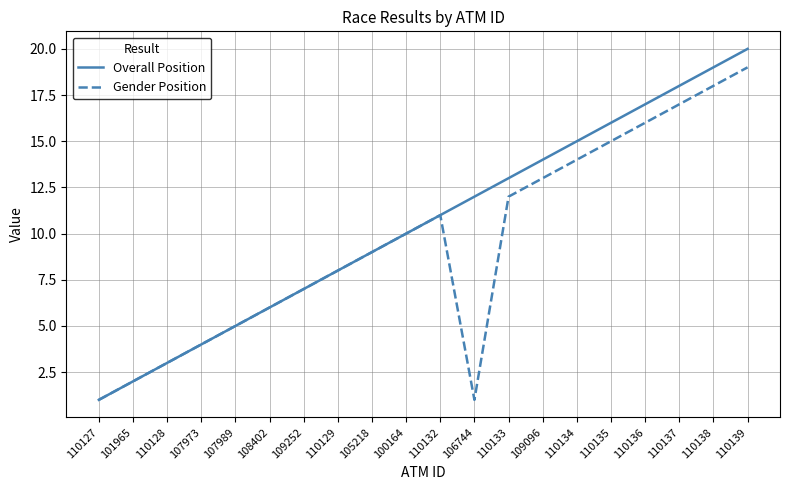

At which category is the sum across all series the highest?

110139